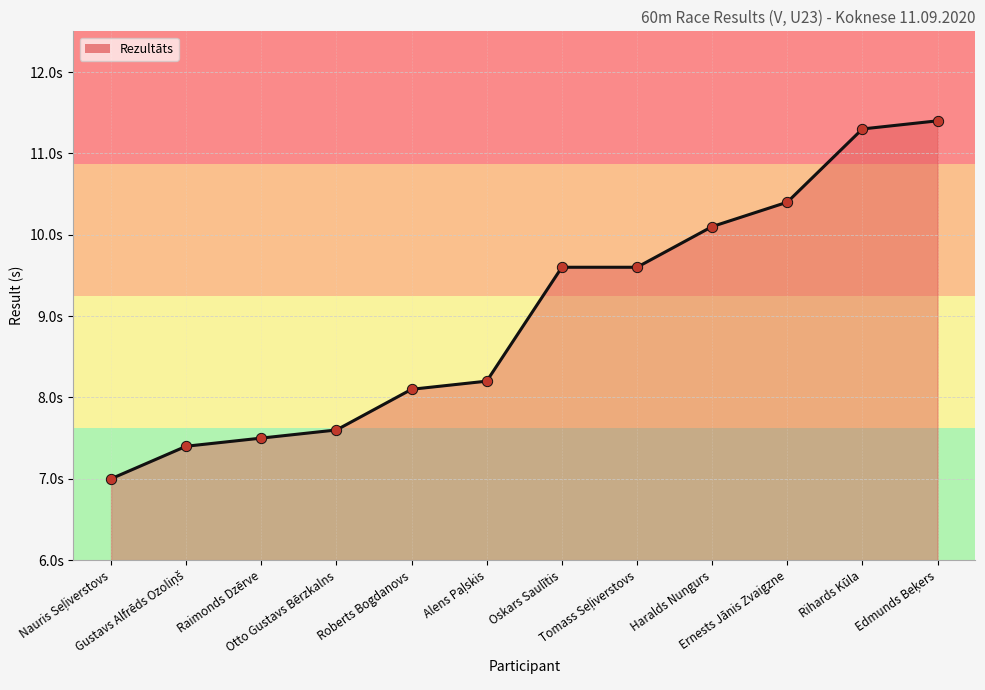

What is the ratio of the value at Alens Paļskis to the value at Roberts Bogdanovs?

1.0